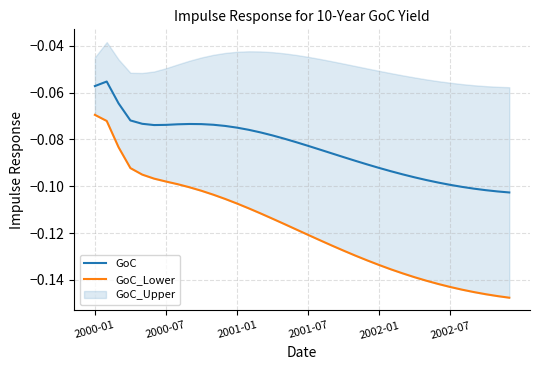

Read the GoC_Lower value at 2000-07.

-0.1